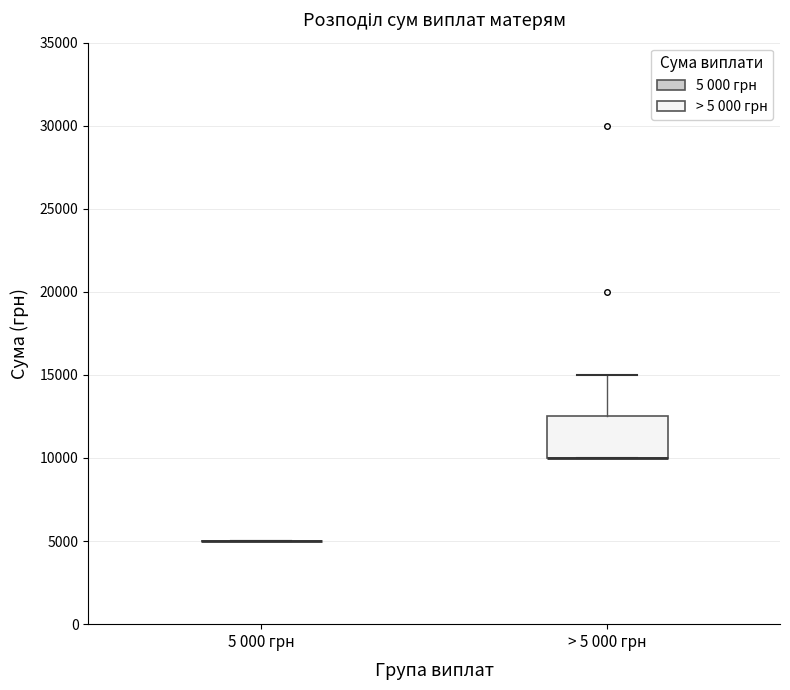

Reading left to right, read every box against the y-axis: the position of its median line, the range the box covers, and the ends of its whiskers. The values are not printed on the chart, so give them approximately, as read against the axis.

5 000 грн: box collapsed to a line at 5000, whiskers 5000 to 5000
> 5 000 грн: median 10000 (drawn on the box's lower edge), box 10000 to 12500, whiskers 10000 to 15000